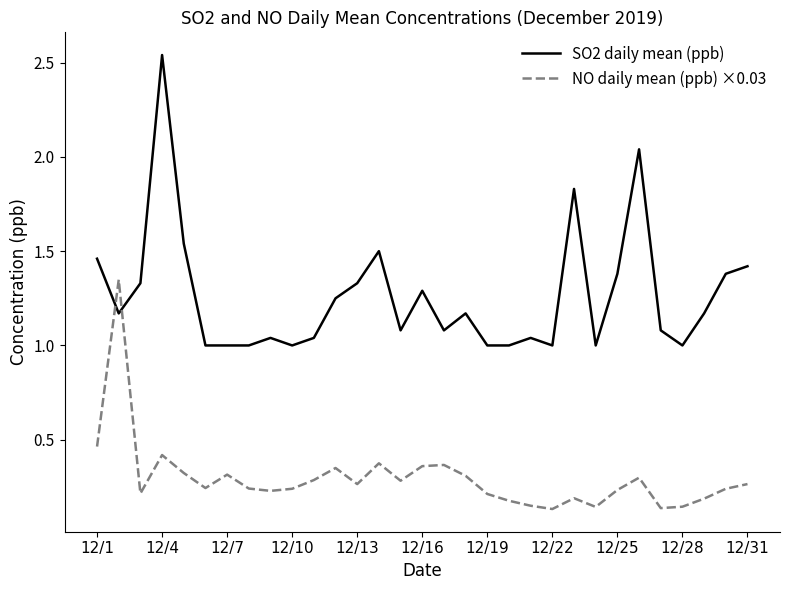

Rank the series by their average value, from lowest to highest.

NO daily mean (ppb) ×0.03, SO2 daily mean (ppb)